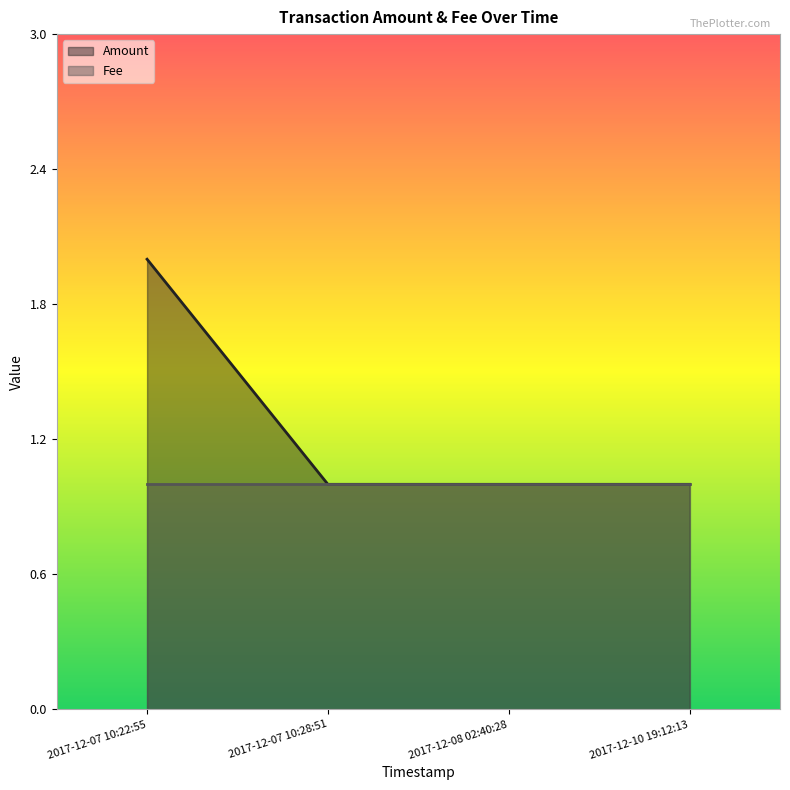

Reading left to right, transcribe all the data shown in this chart.

2017-12-07 10:22:55=2	2017-12-07 10:28:51=1	2017-12-08 02:40:28=1	2017-12-10 19:12:13=1